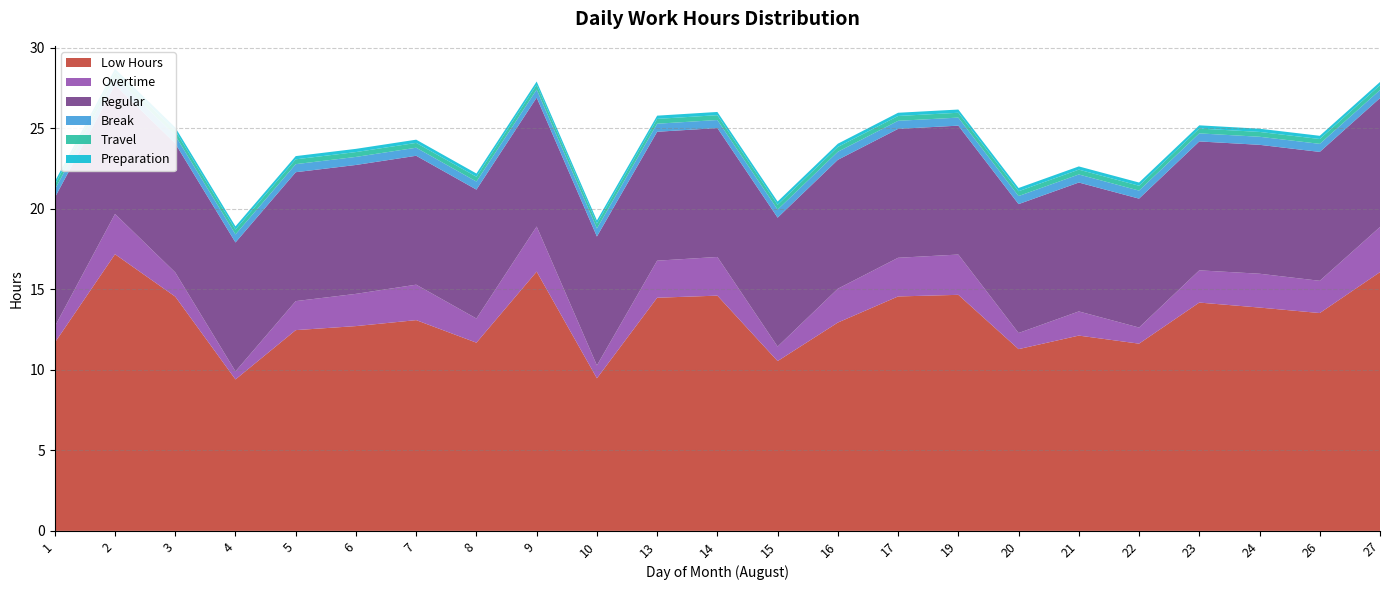

Reading left to right, transcribe all the data shown in this chart.

Low Hours: 11.7	17.2	14.5	9.4	12.5	12.7	13.1	11.7	16.1	9.5	14.5	14.6	10.5	12.9	14.6	14.7	11.3	12.1	11.6	14.2	13.9	13.5	16.1
Overtime: 1.0	2.5	1.5	0.5	1.8	2.0	2.2	1.5	2.8	0.8	2.3	2.4	0.9	2.1	2.4	2.5	1.0	1.5	1.0	2.0	2.1	2.0	2.8
Regular: 8.0	8.0	8.0	8.0	8.0	8.0	8.0	8.0	8.0	8.0	8.0	8.0	8.0	8.0	8.0	8.0	8.0	8.0	8.0	8.0	8.0	8.0	8.0
Break: 0.5	0.5	0.5	0.5	0.5	0.5	0.5	0.5	0.5	0.5	0.5	0.5	0.5	0.5	0.5	0.5	0.5	0.5	0.5	0.5	0.5	0.5	0.5
Travel: 0.3	0.3	0.3	0.3	0.3	0.3	0.3	0.3	0.3	0.3	0.3	0.3	0.3	0.3	0.3	0.3	0.3	0.3	0.3	0.3	0.3	0.3	0.3
Preparation: 0.2	0.2	0.2	0.2	0.2	0.2	0.2	0.2	0.2	0.2	0.2	0.2	0.2	0.2	0.2	0.2	0.2	0.2	0.2	0.2	0.2	0.2	0.2